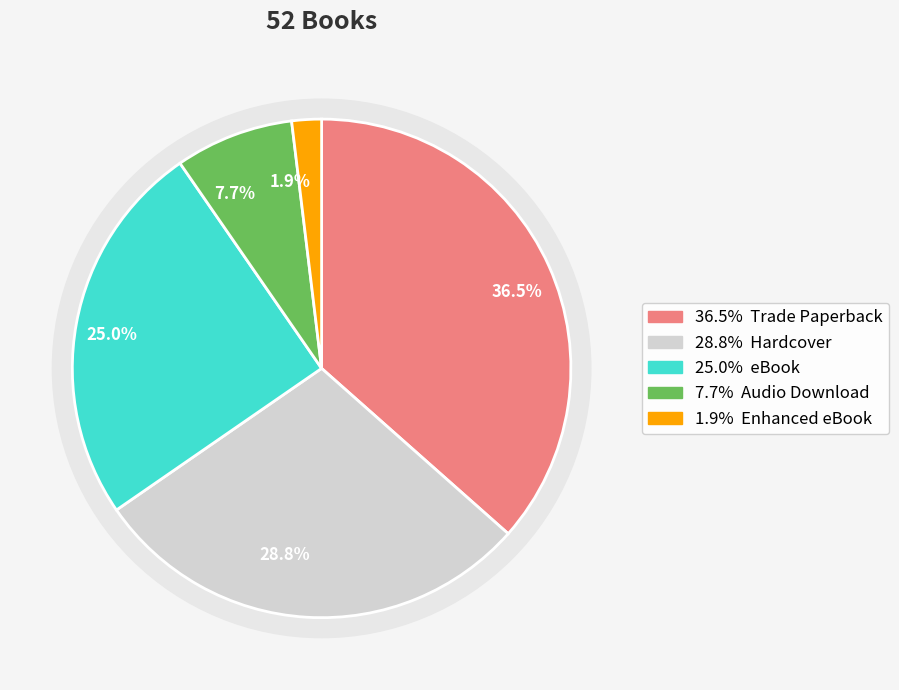

Is the sum of Audio Download and eBook greater than half?

No